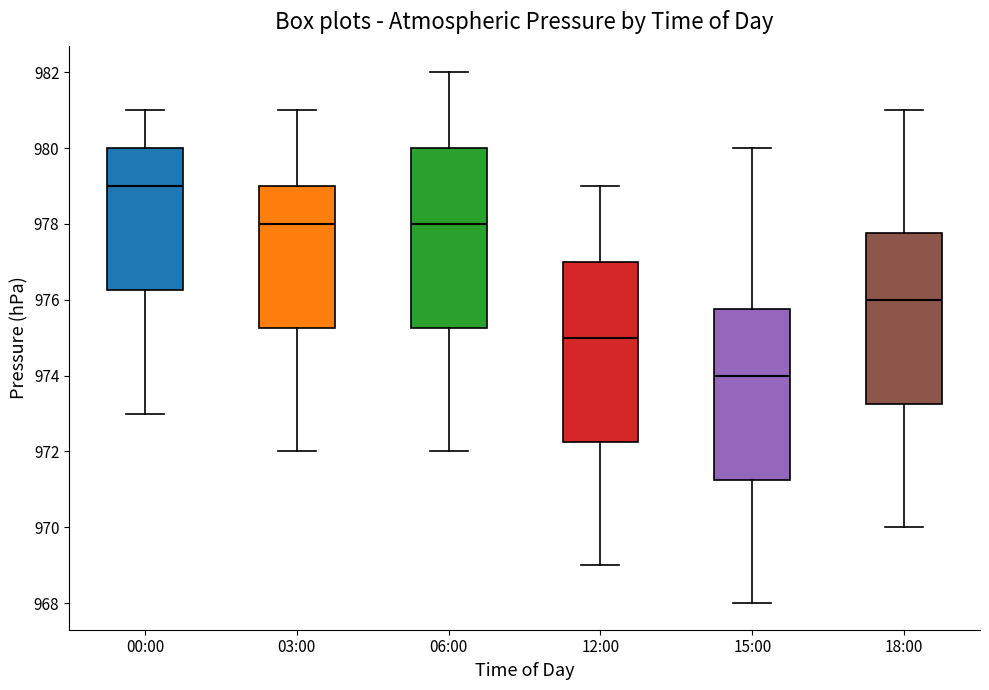

Reading left to right, read every box against the y-axis: the position of its median line, the range the box covers, and the ends of its whiskers. The values are not printed on the chart, so give them approximately, as read against the axis.

00:00: median 979.0, box 976.2 to 980.0, whiskers 973.0 to 981.0
03:00: median 978.0, box 975.2 to 979.0, whiskers 972.0 to 981.0
06:00: median 978.0, box 975.2 to 980.0, whiskers 972.0 to 982.0
12:00: median 975.0, box 972.2 to 977.0, whiskers 969.0 to 979.0
15:00: median 974.0, box 971.2 to 975.8, whiskers 968.0 to 980.0
18:00: median 976.0, box 973.2 to 977.8, whiskers 970.0 to 981.0